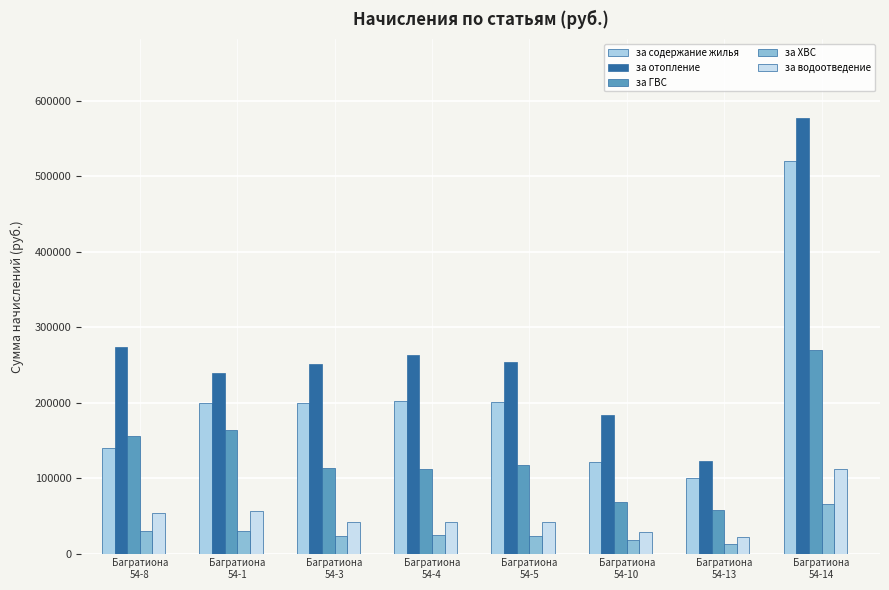

At which category is the sum across all series the highest?

Багратиона
54-14